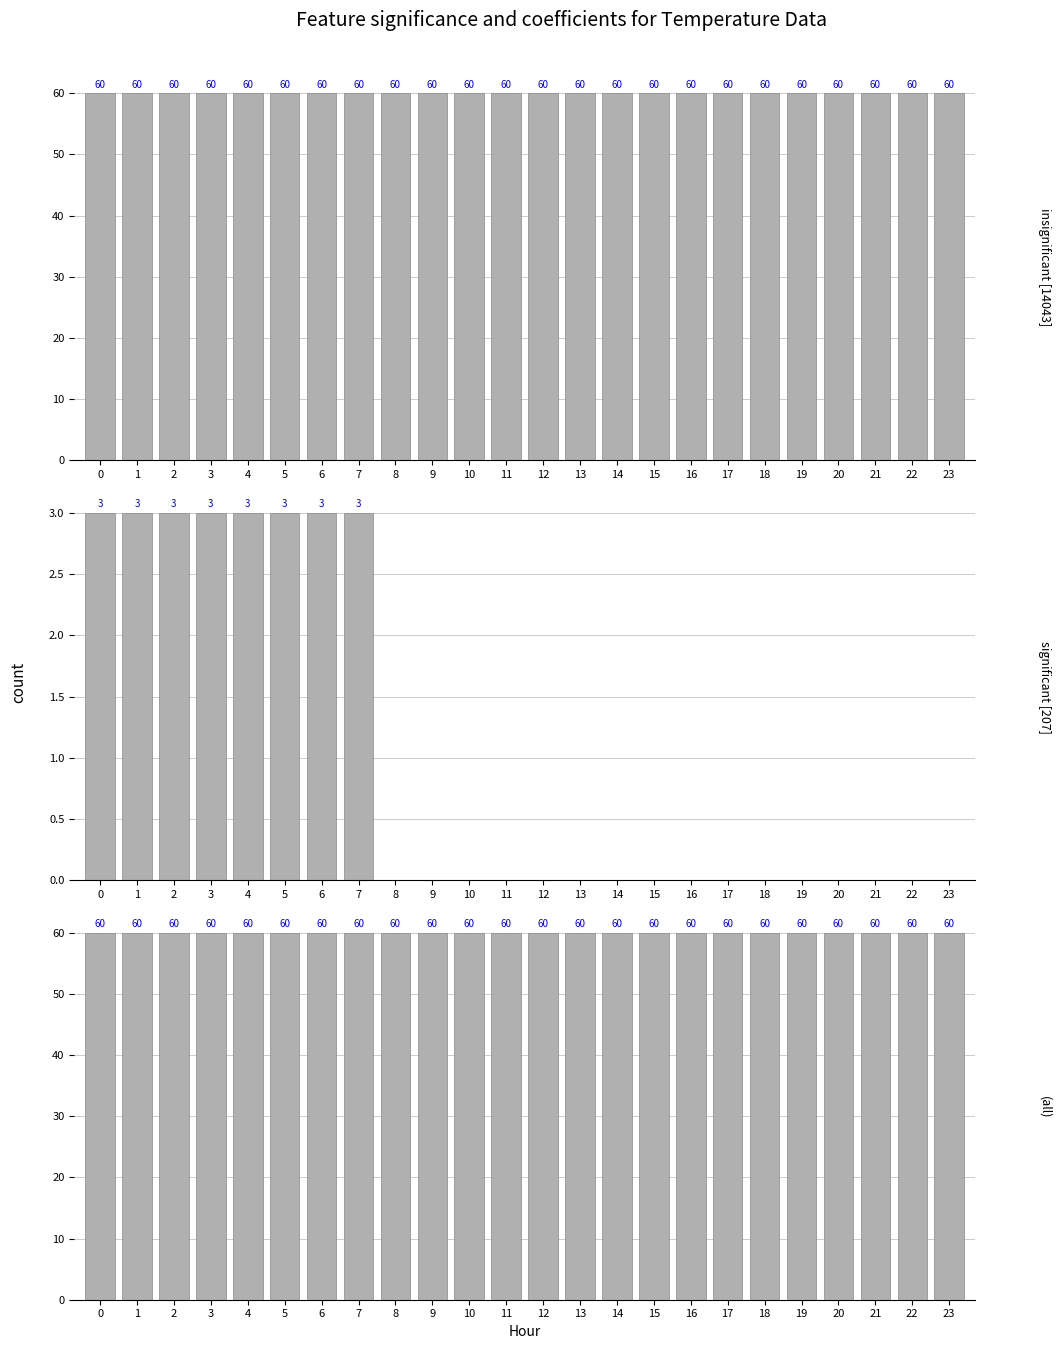

Is the value of insignificant [14043] at 14 greater than the value of (all) at 7?

No